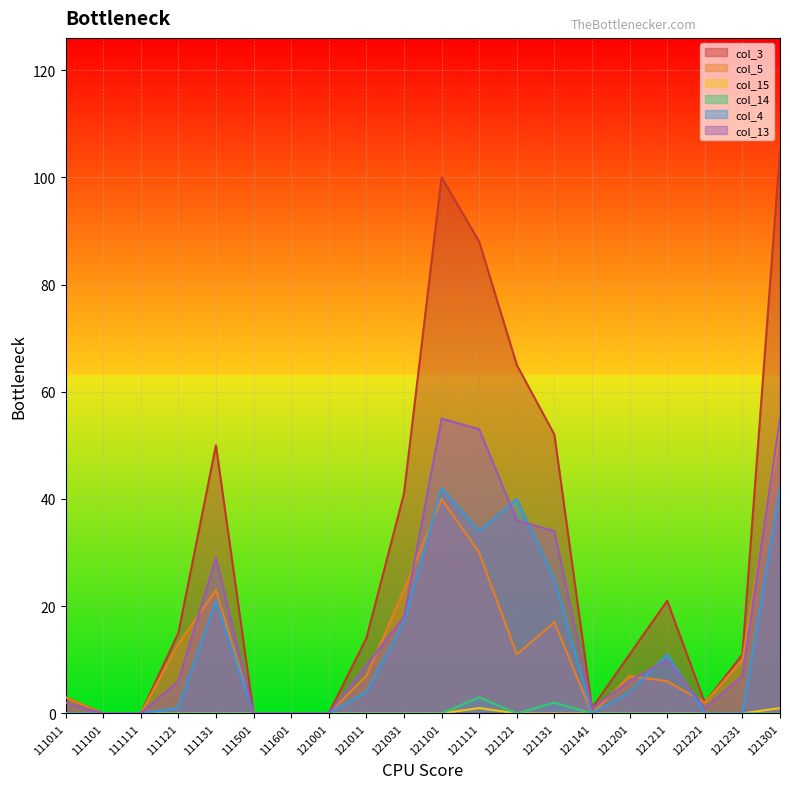

What is the difference between the highest and lowest values at 121201?

11